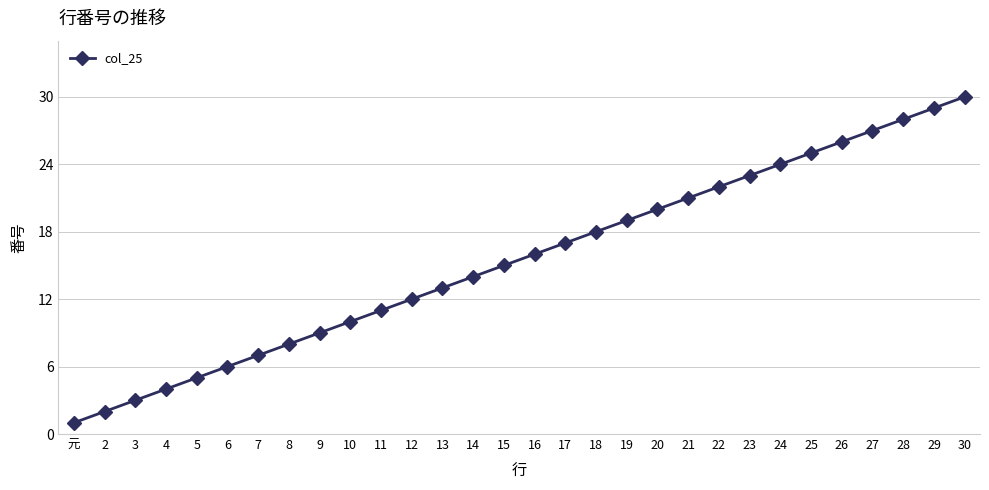

List the labels in order of value, smallest first.

元, 2, 3, 4, 5, 6, 7, 8, 9, 10, 11, 12, 13, 14, 15, 16, 17, 18, 19, 20, 21, 22, 23, 24, 25, 26, 27, 28, 29, 30